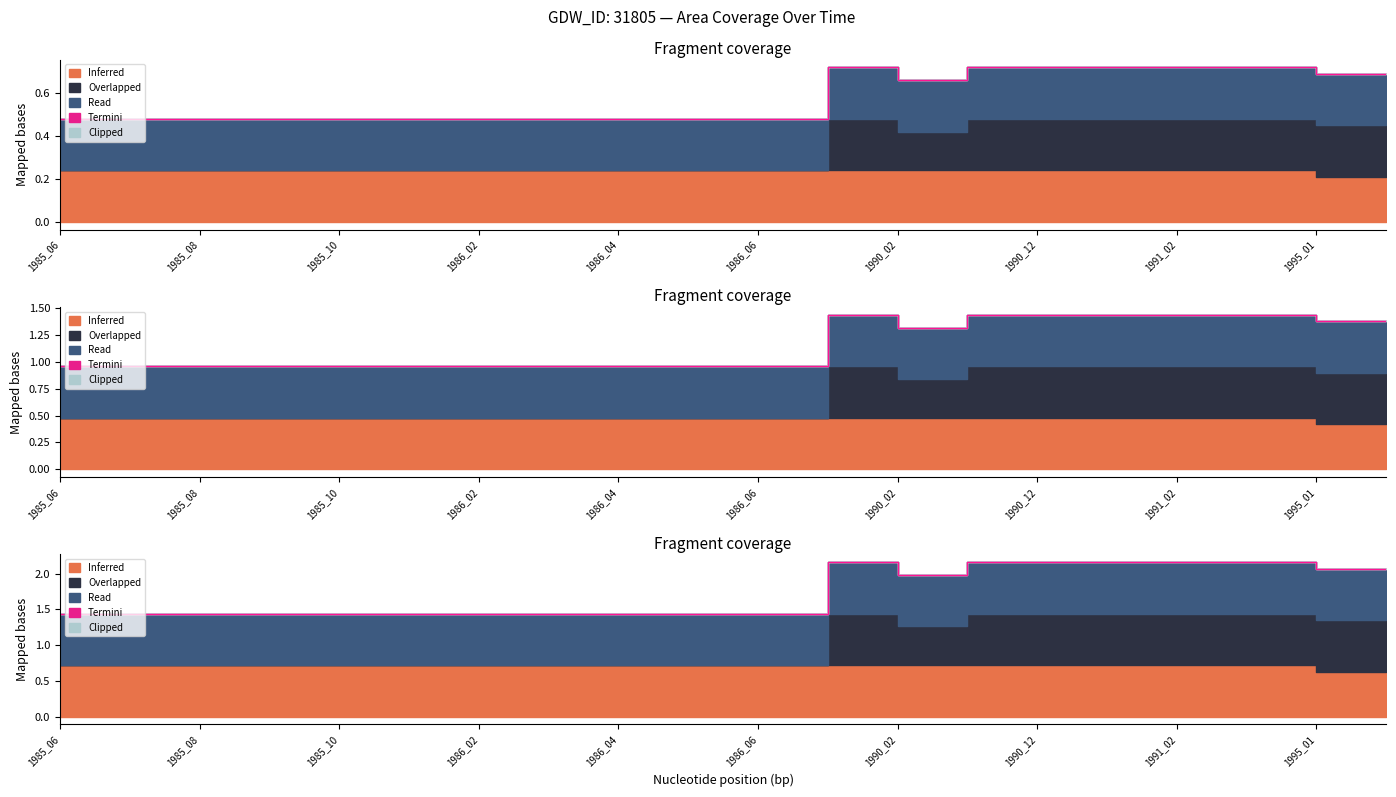

True or false: origlandArea and landArea intersect in this chart.

False